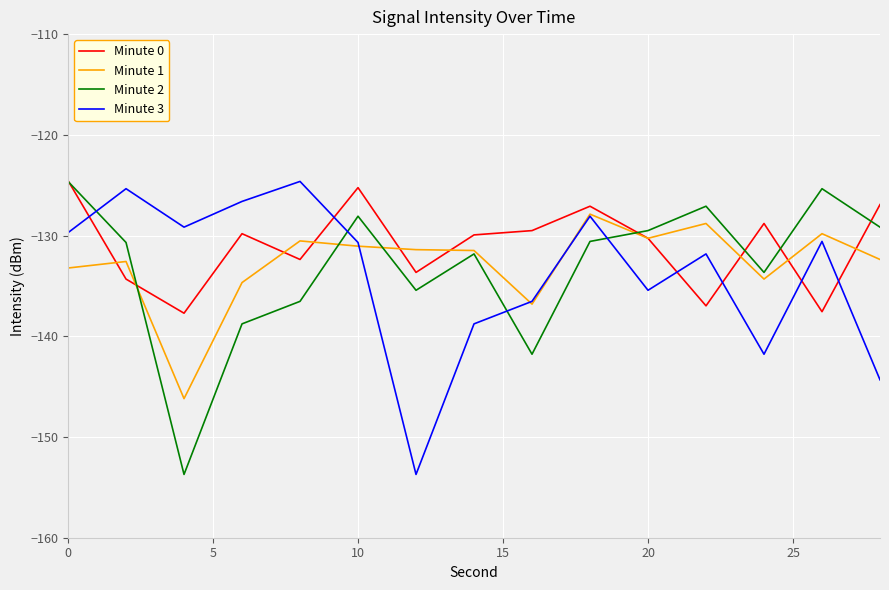

True or false: Minute 0 and Minute 3 intersect in this chart.

True